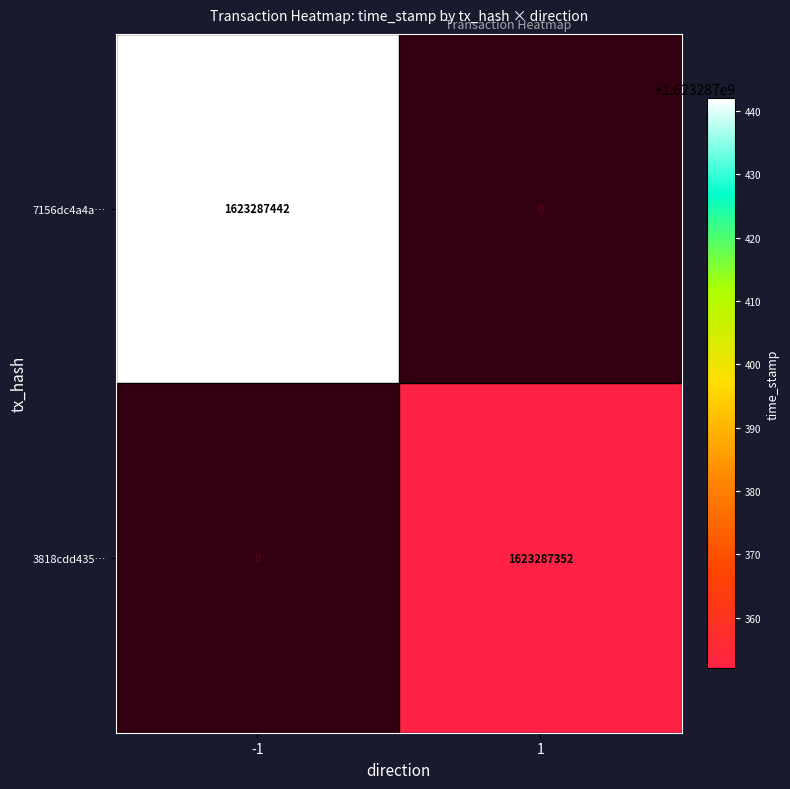

Count the number of categories in the chart.

2